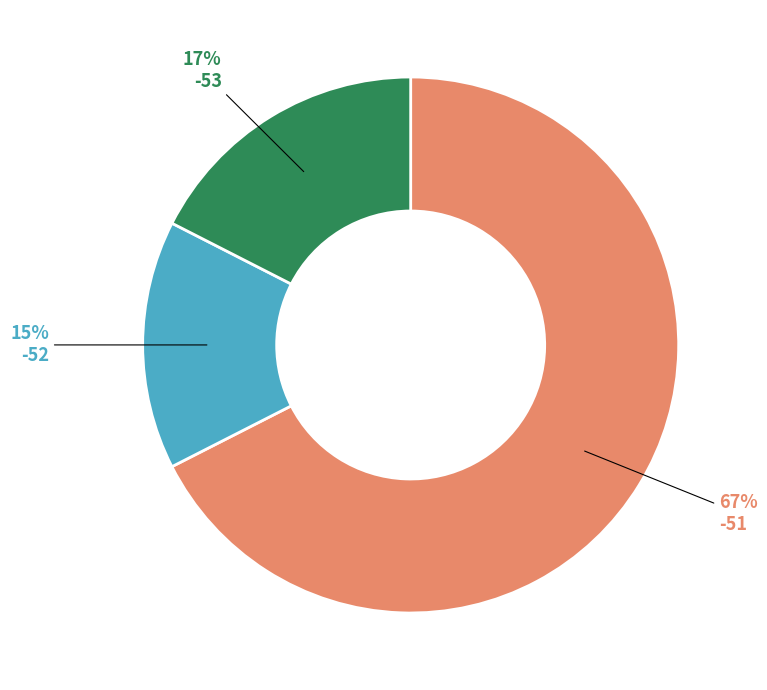

To the nearest percent, what is the average slice percentage?

33%